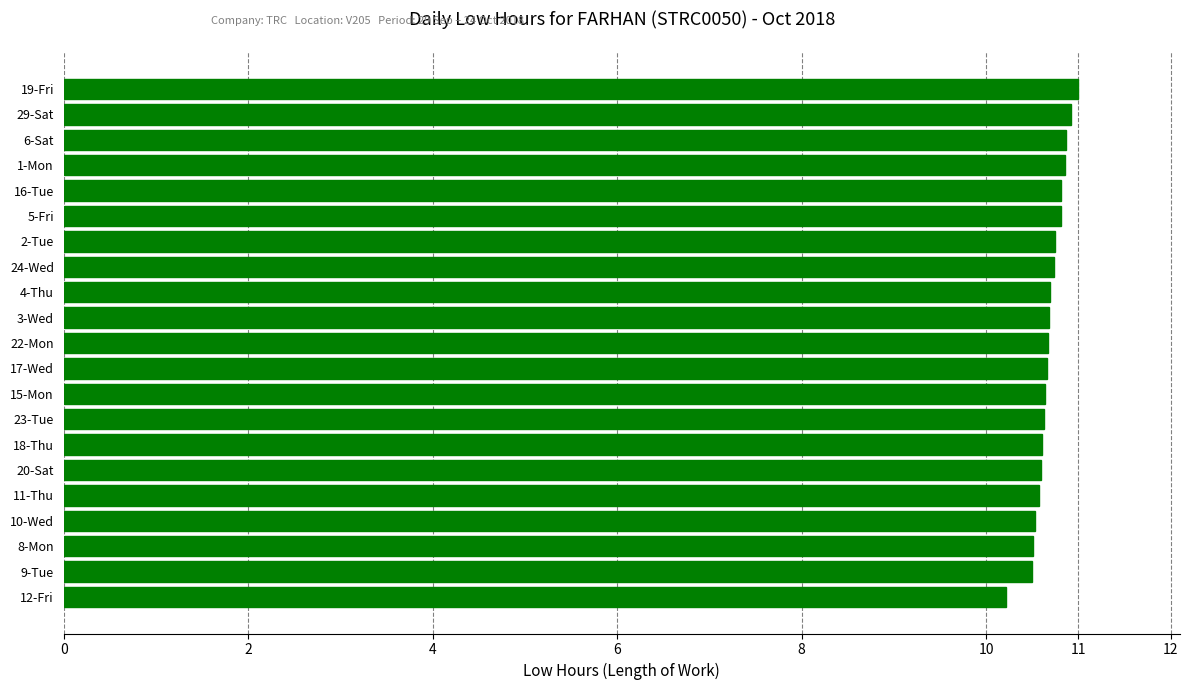

What is the difference between the maximum and minimum values?

0.8